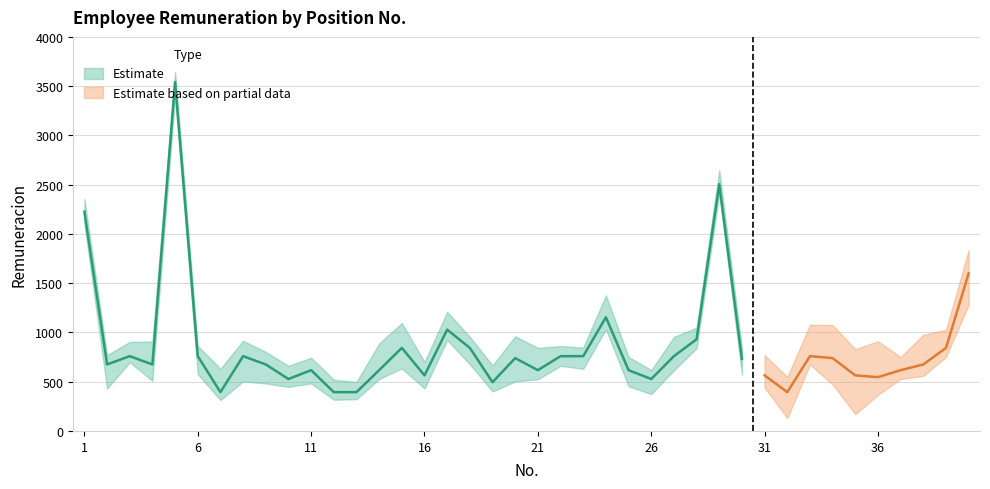

What value does the data have at 17?

1028.0